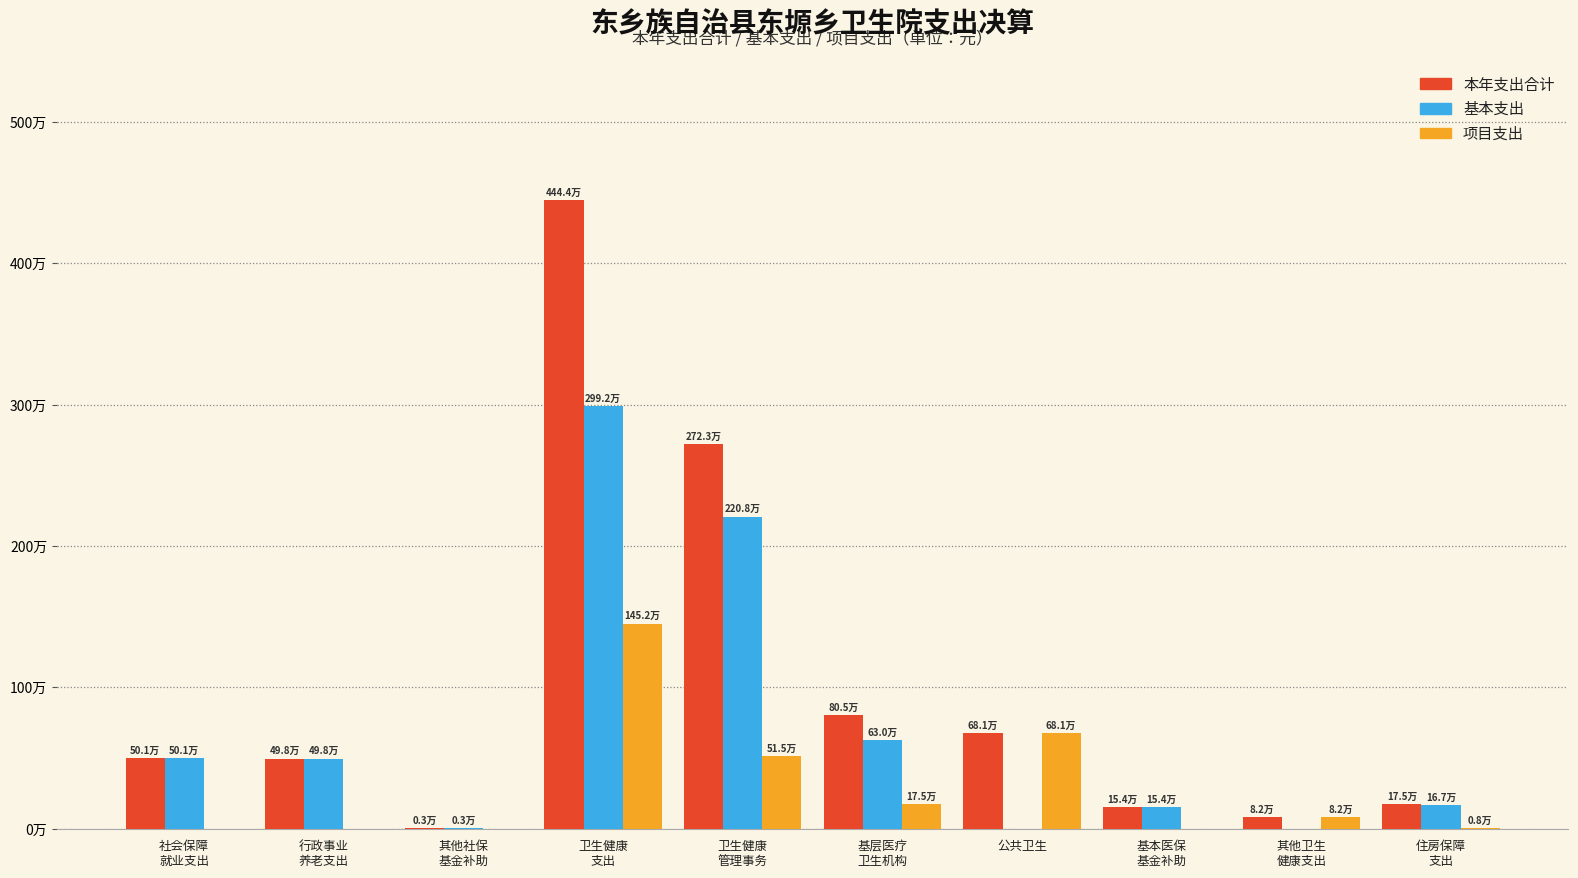

At which label does 基本支出 first exceed 497520?

社会保障
就业支出